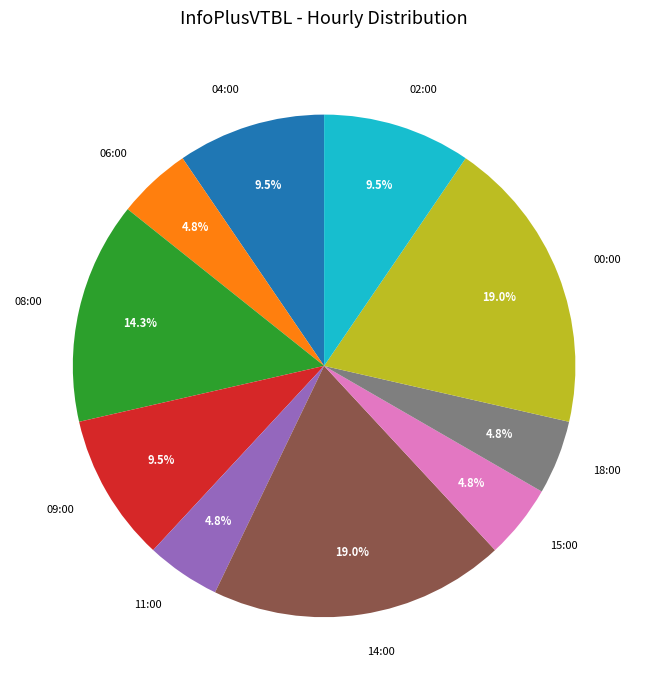

To the nearest percent, what portion does 18:00 represent?

5%